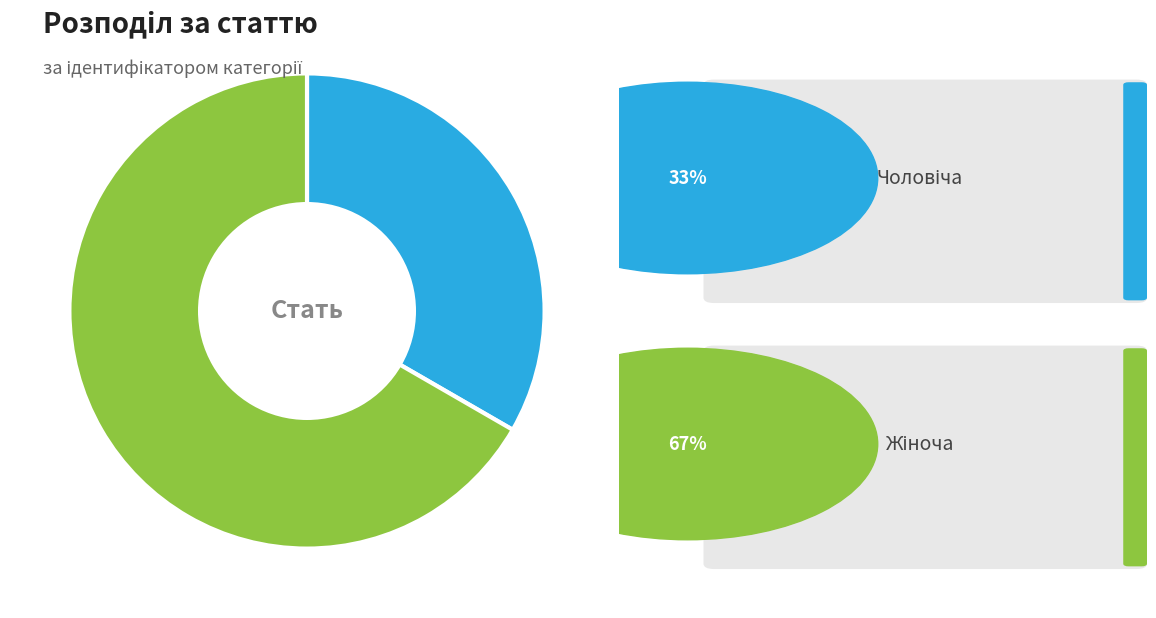

How many slices are in this pie chart?

2